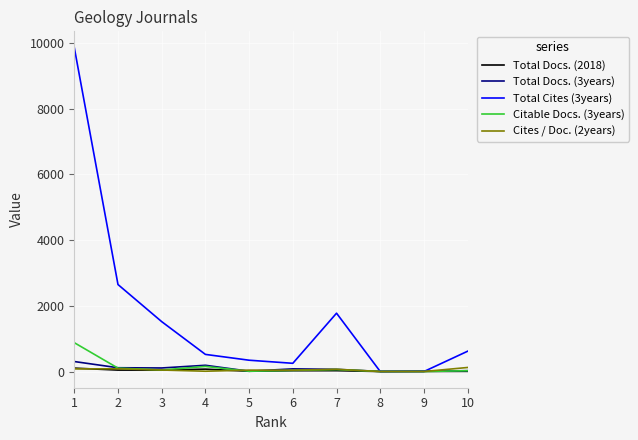

What is the maximum value shown in the chart?

9859